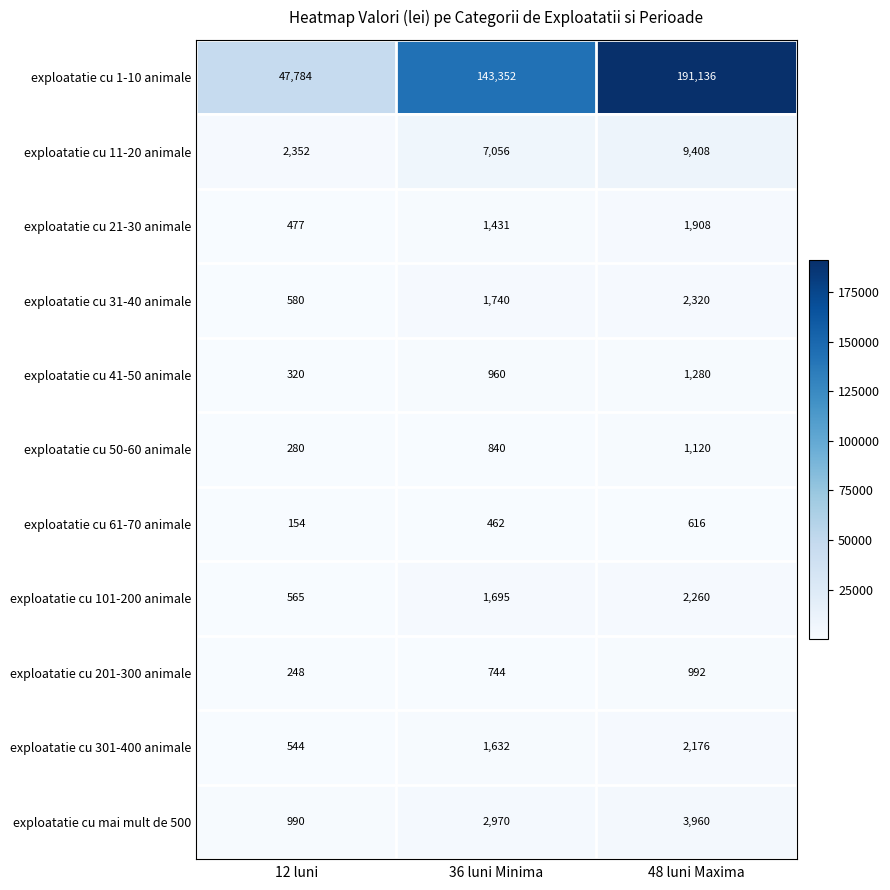

Rank the series at 36 luni Minima from lowest to highest value.

exploatatie cu 61-70 animale, exploatatie cu 201-300 animale, exploatatie cu 50-60 animale, exploatatie cu 41-50 animale, exploatatie cu 21-30 animale, exploatatie cu 301-400 animale, exploatatie cu 101-200 animale, exploatatie cu 31-40 animale, exploatatie cu mai mult de 500, exploatatie cu 11-20 animale, exploatatie cu 1-10 animale